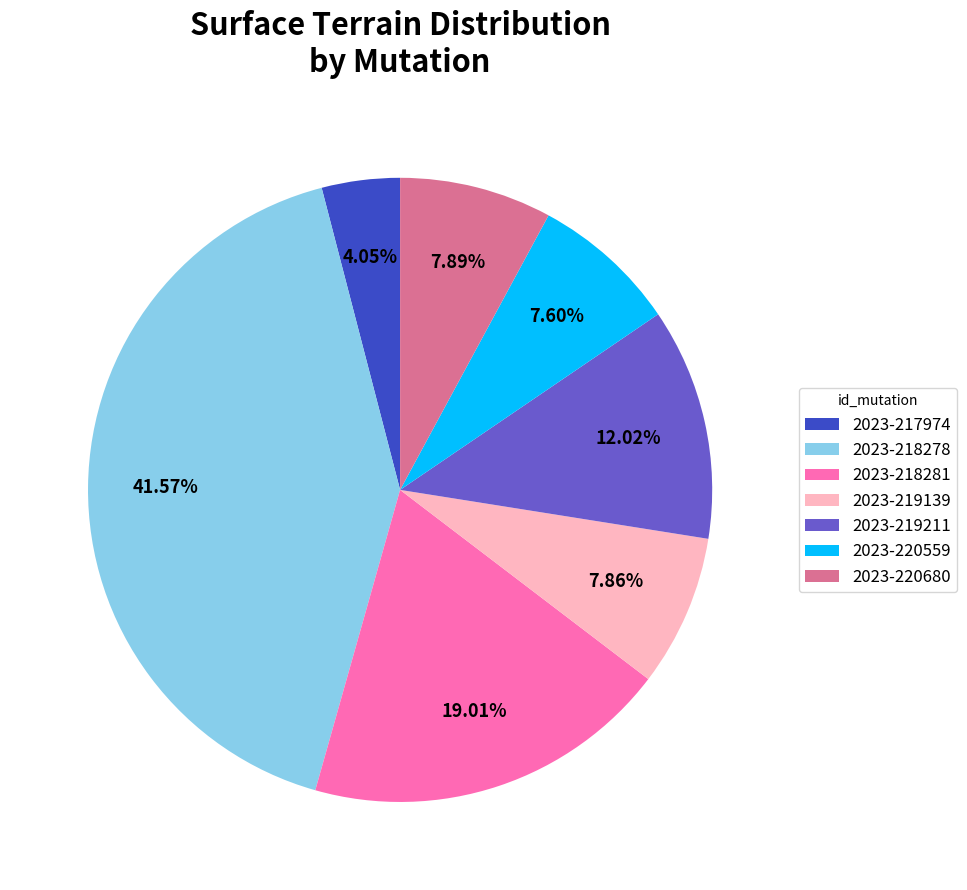

Between 2023-220680 and 2023-218278, which is larger?

2023-218278